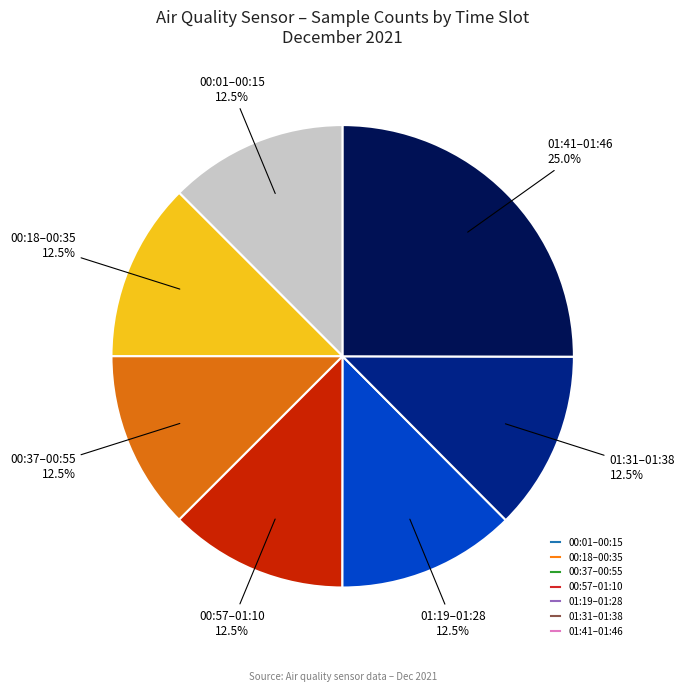

Does any single category account for the majority?

No